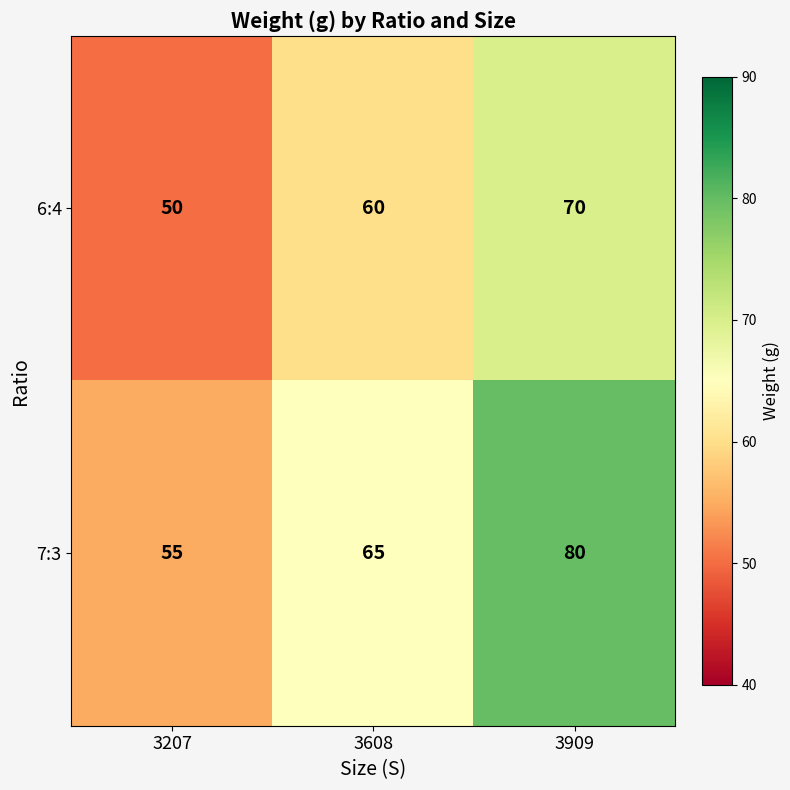

What is the total value across all series at 3909?

150